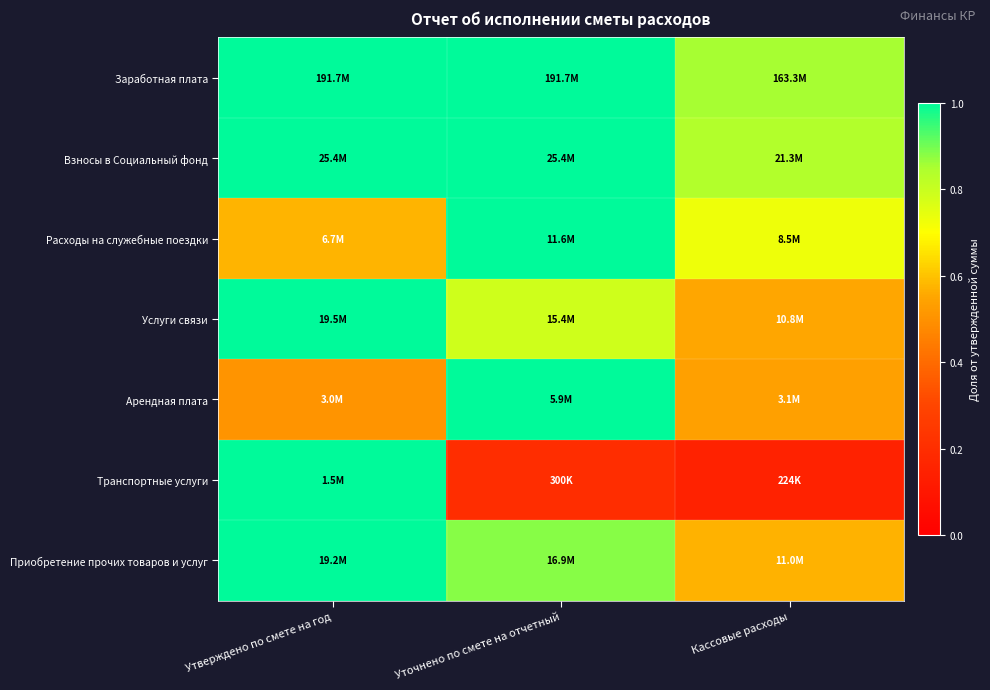

Reading left to right, extract all data points from this chart.

Заработная плата: Утверждено по смете на год=1.0	Уточнено по смете на отчетный=1.0	Кассовые расходы=0.9
Взносы в Социальный фонд: Утверждено по смете на год=1.0	Уточнено по смете на отчетный=1.0	Кассовые расходы=0.8
Расходы на служебные поездки: Утверждено по смете на год=0.6	Уточнено по смете на отчетный=1.0	Кассовые расходы=0.7
Услуги связи: Утверждено по смете на год=1.0	Уточнено по смете на отчетный=0.8	Кассовые расходы=0.6
Арендная плата: Утверждено по смете на год=0.5	Уточнено по смете на отчетный=1.0	Кассовые расходы=0.5
Транспортные услуги: Утверждено по смете на год=1.0	Уточнено по смете на отчетный=0.2	Кассовые расходы=0.1
Приобретение прочих товаров и услуг: Утверждено по смете на год=1.0	Уточнено по смете на отчетный=0.9	Кассовые расходы=0.6